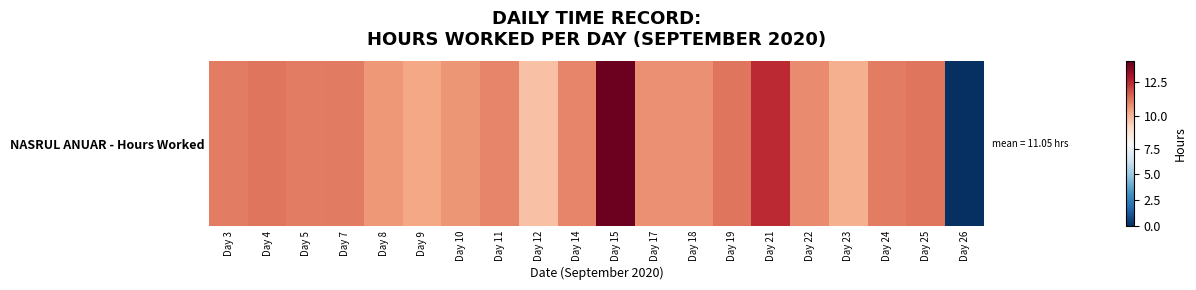

What is the average value?

10.5